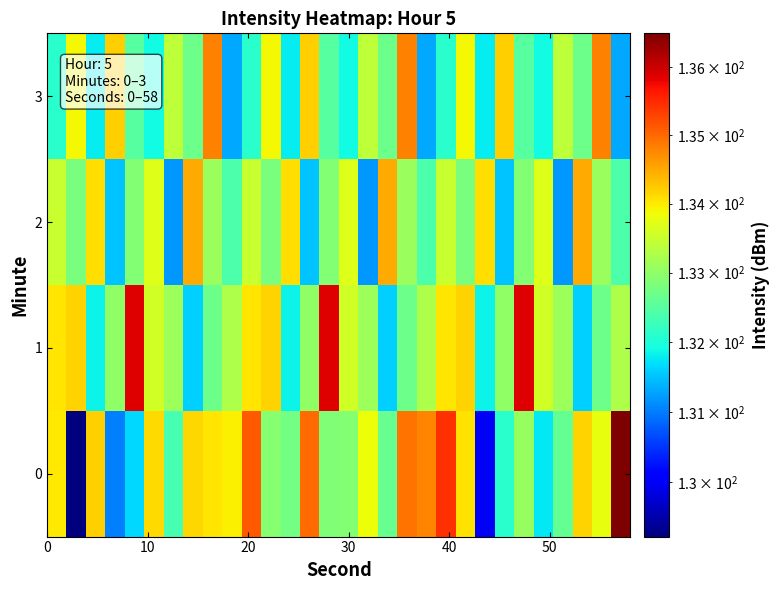

At how many categories does at least one series exceed 133?

30